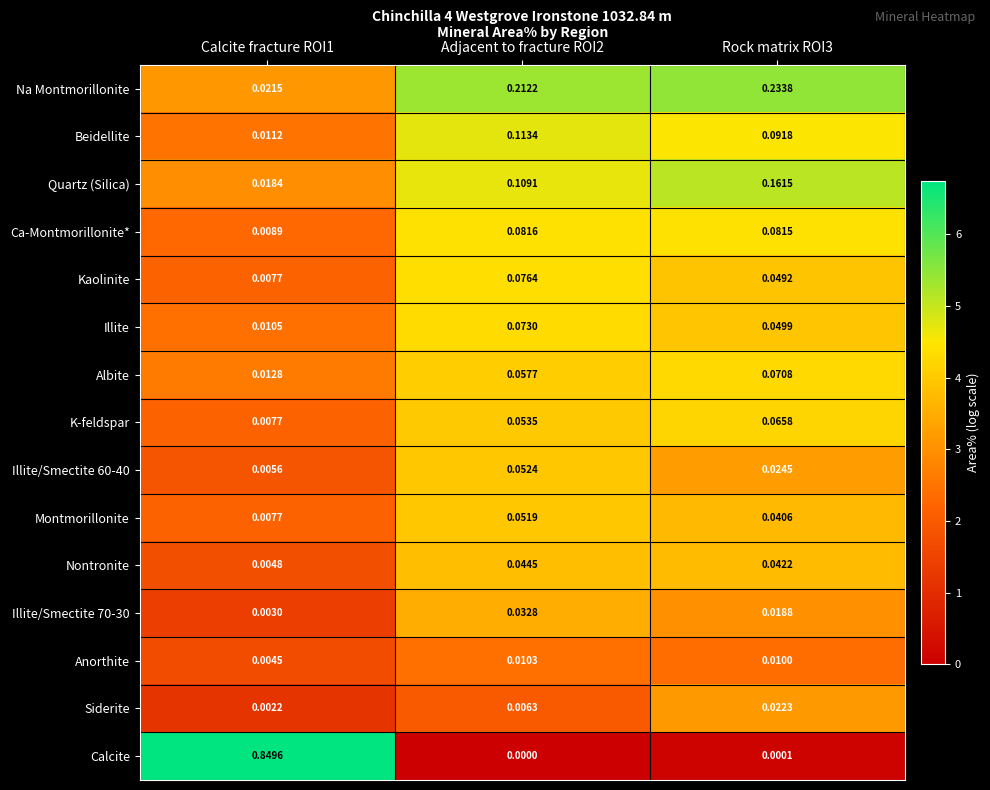

List the series in order of their peak value, lowest first.

Anorthite, Siderite, Illite/Smectite 70-30, Nontronite, Montmorillonite, Illite/Smectite 60-40, K-feldspar, Albite, Illite, Kaolinite, Ca-Montmorillonite*, Beidellite, Quartz (Silica), Na Montmorillonite, Calcite